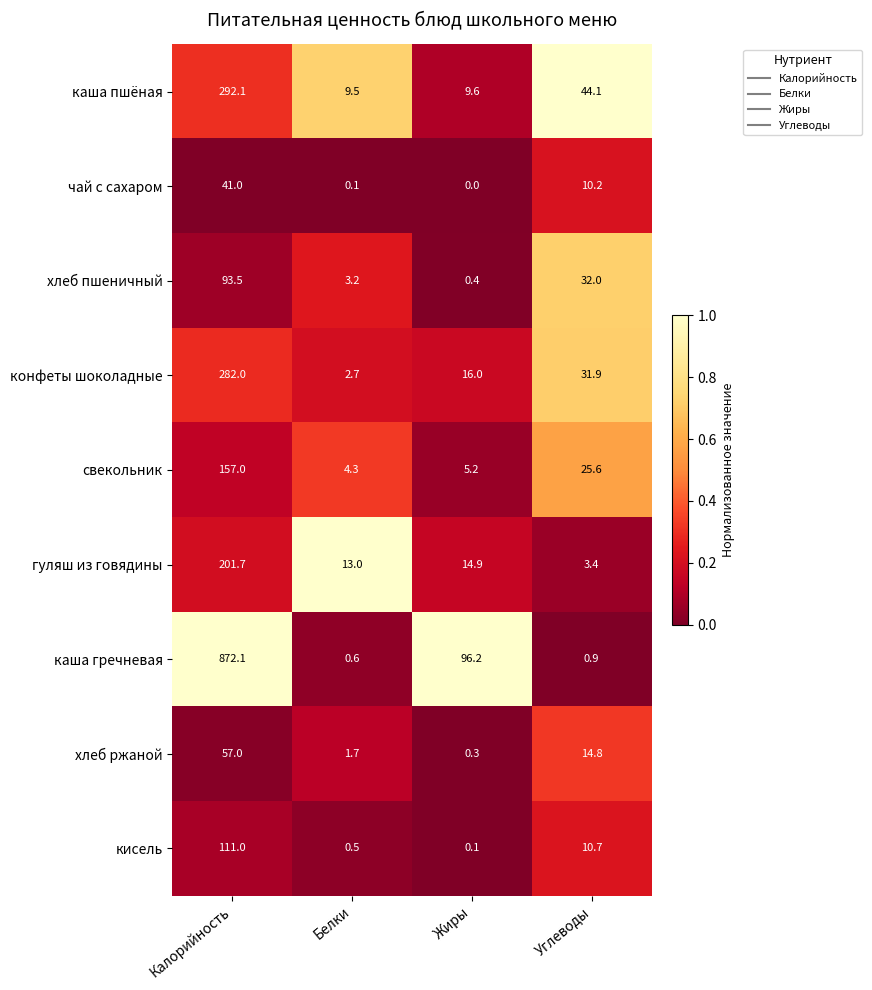

What is the approximate value of хлеб ржаной at Жиры?

0.3